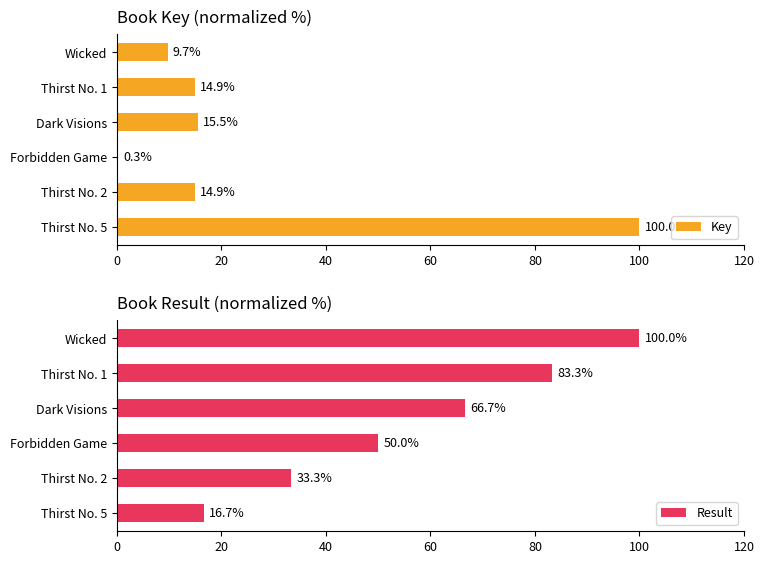

At how many categories does at least one series exceed 73?

3